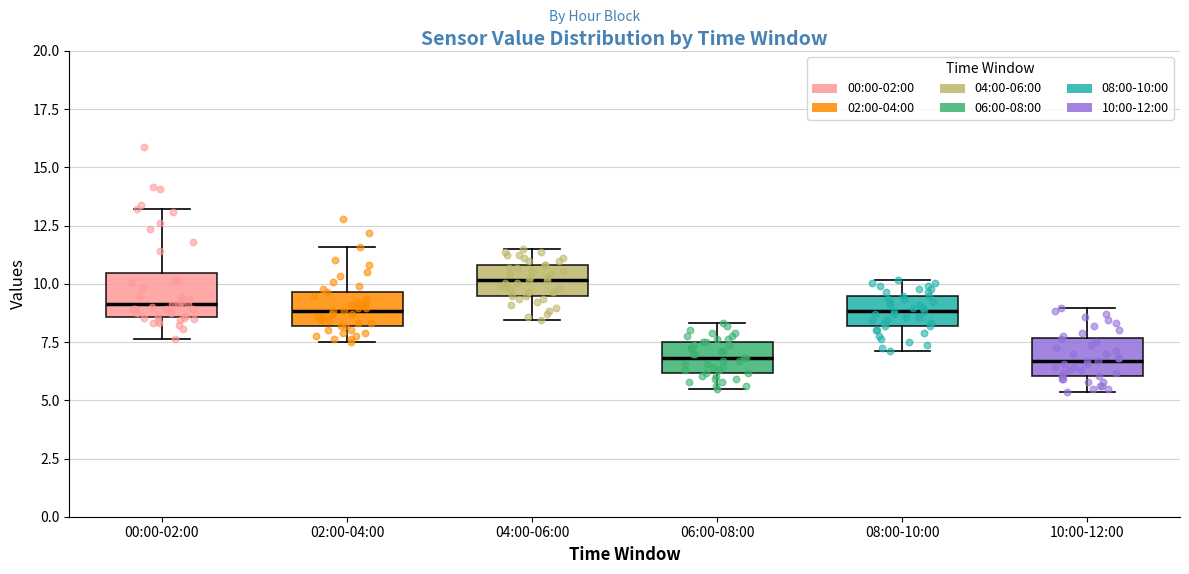

Where is the lower edge of the box for 04:00-06:00 on the y-axis? The values are not printed on the chart, so give them approximately, as read against the axis.

9.5